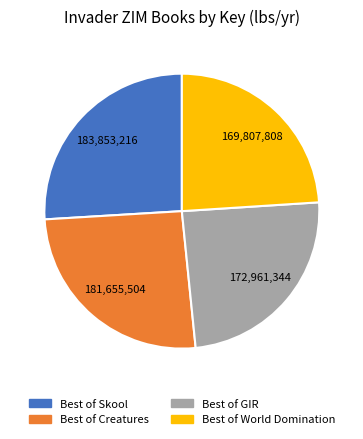

Is there a majority slice in this chart?

No